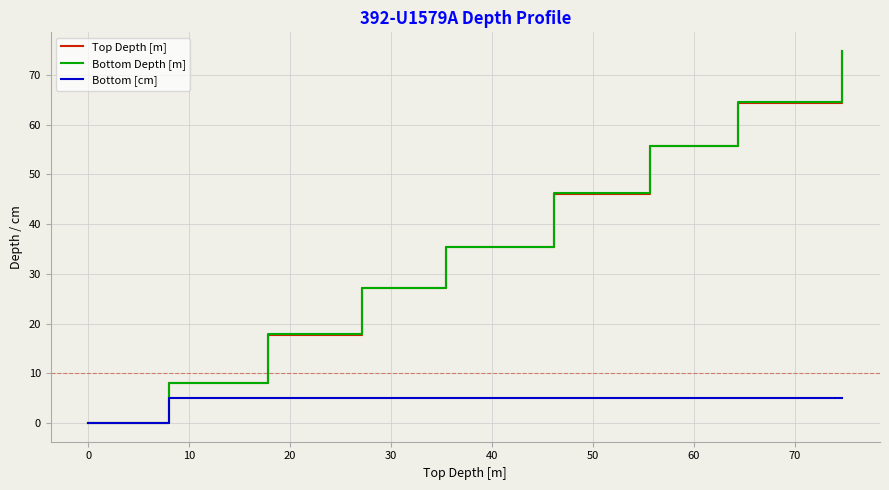

What is the maximum value shown in the chart?

74.8